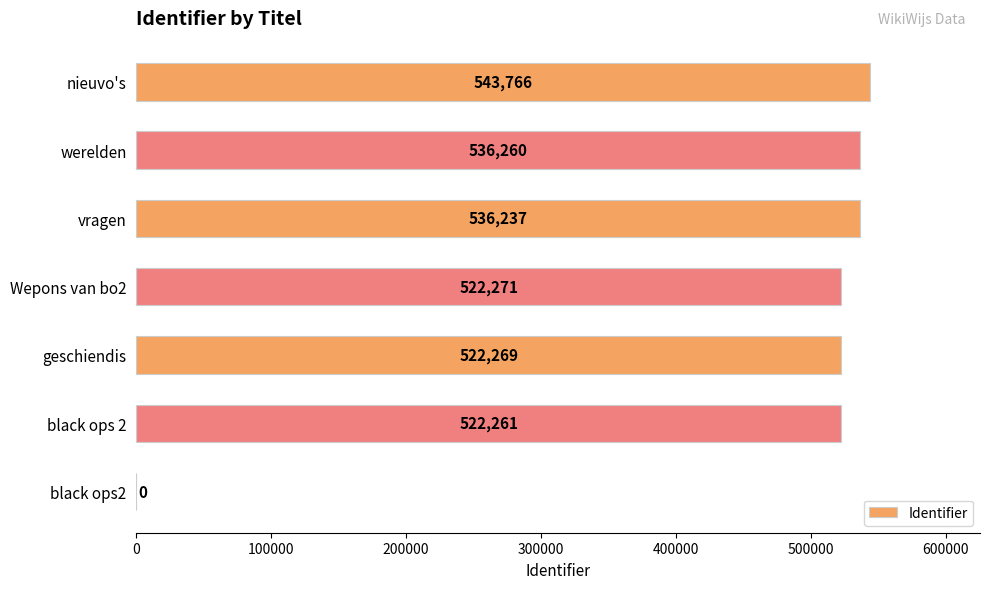

Where is the data nearest to the value 271883?

black ops 2